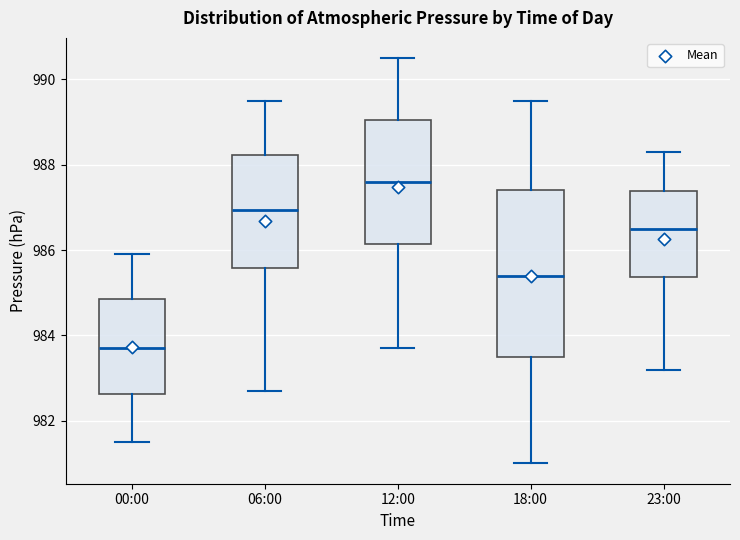

Which box's median line is the highest?

12:00